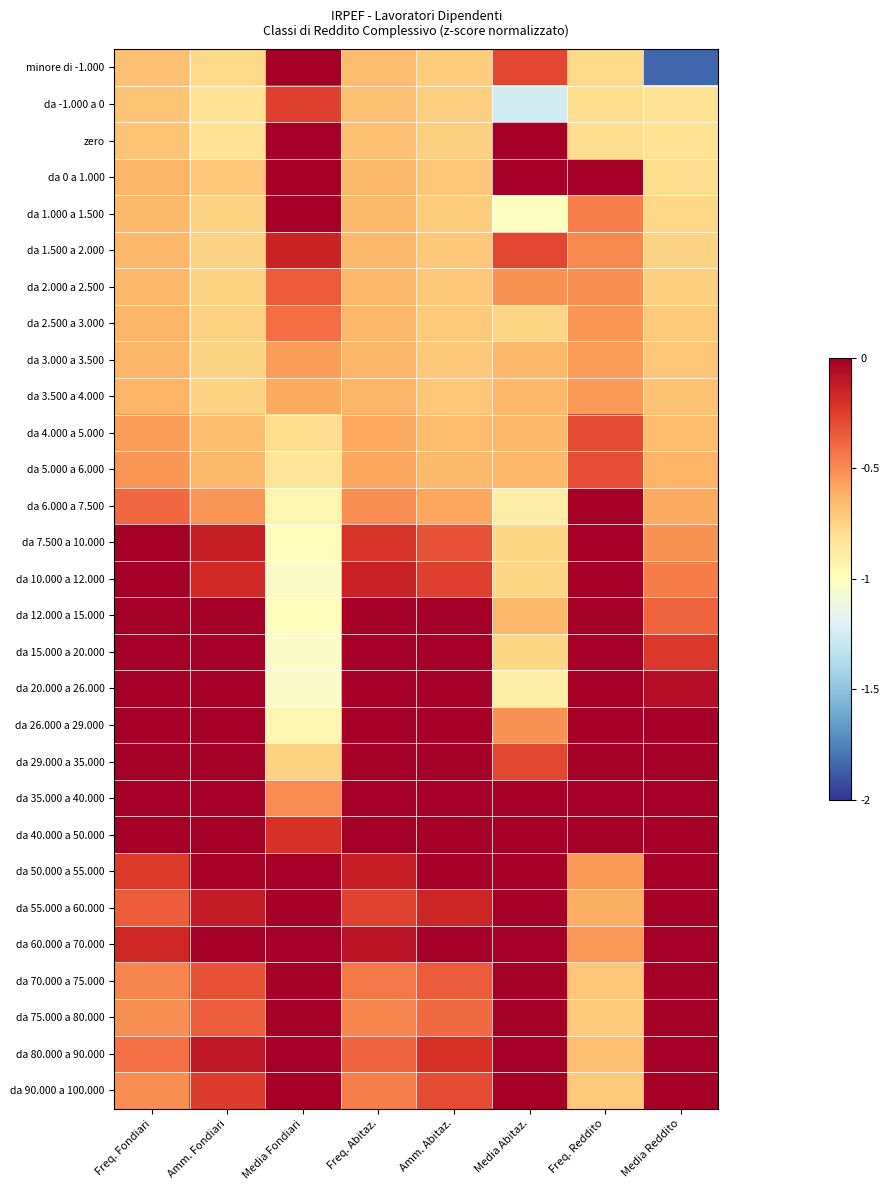

How many series are shown in this chart?

29